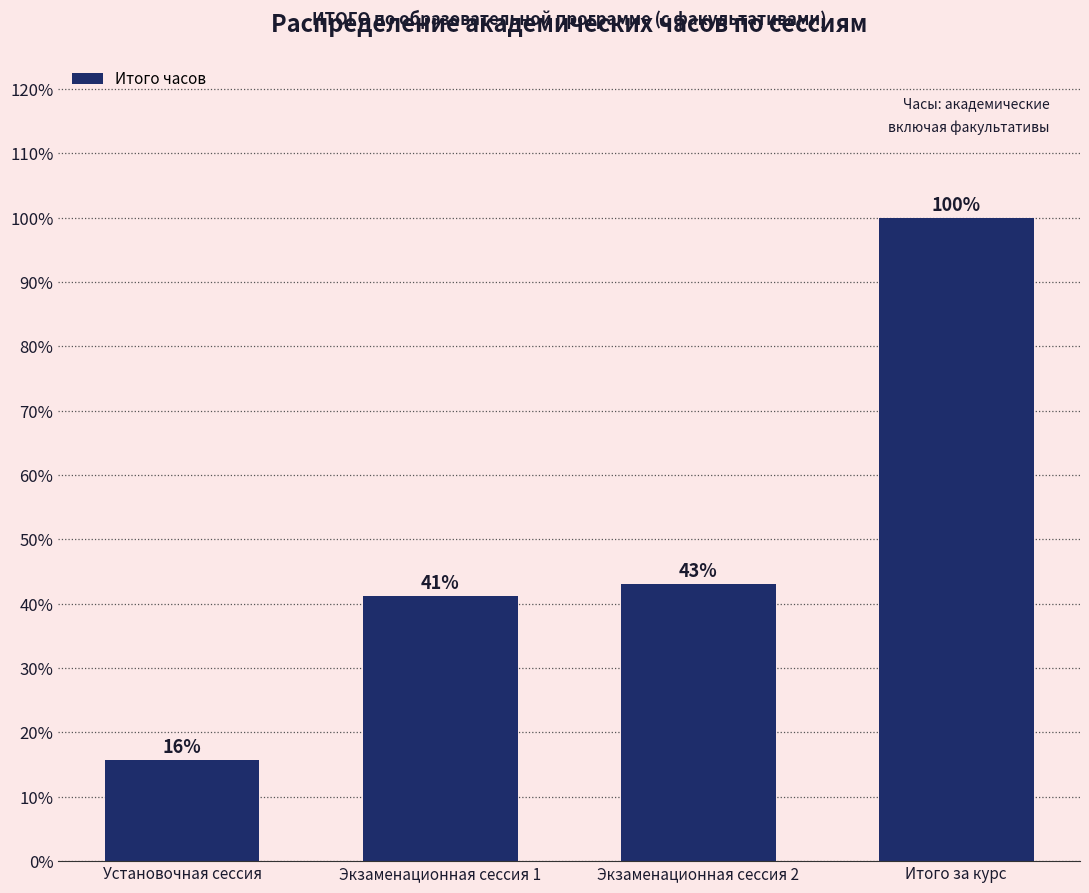

How many categories are shown in the chart?

4